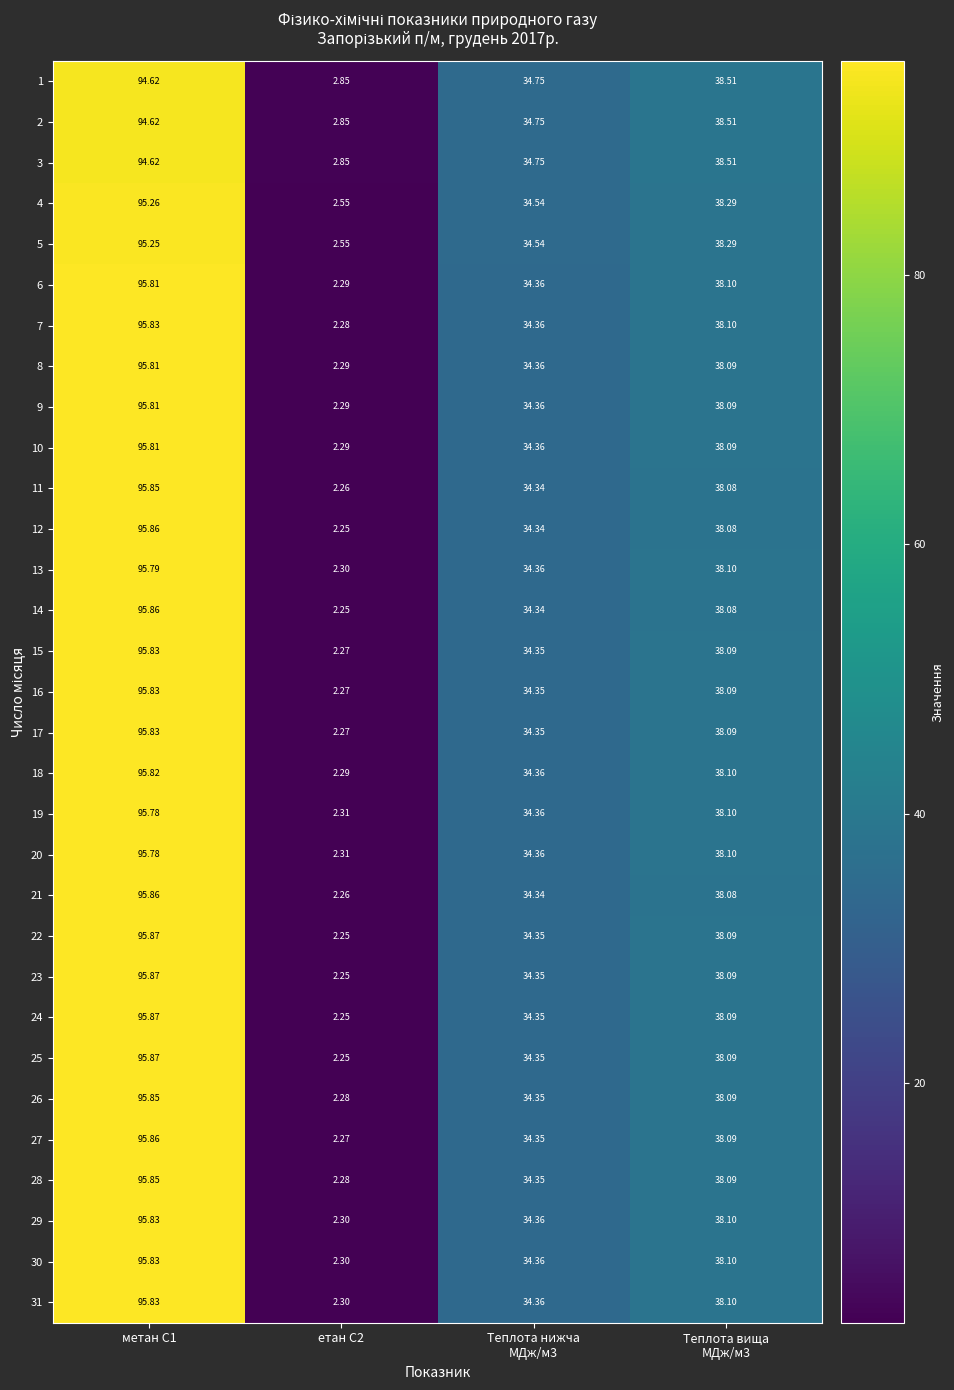

Reading left to right, list all the values displayed in this chart.

1: метан С1=94.6	етан С2=2.9	Теплота нижча
МДж/м3=34.8	Теплота вища
МДж/м3=38.5
2: метан С1=94.6	етан С2=2.9	Теплота нижча
МДж/м3=34.8	Теплота вища
МДж/м3=38.5
3: метан С1=94.6	етан С2=2.9	Теплота нижча
МДж/м3=34.8	Теплота вища
МДж/м3=38.5
4: метан С1=95.3	етан С2=2.5	Теплота нижча
МДж/м3=34.5	Теплота вища
МДж/м3=38.3
5: метан С1=95.2	етан С2=2.5	Теплота нижча
МДж/м3=34.5	Теплота вища
МДж/м3=38.3
6: метан С1=95.8	етан С2=2.3	Теплота нижча
МДж/м3=34.4	Теплота вища
МДж/м3=38.1
7: метан С1=95.8	етан С2=2.3	Теплота нижча
МДж/м3=34.4	Теплота вища
МДж/м3=38.1
8: метан С1=95.8	етан С2=2.3	Теплота нижча
МДж/м3=34.4	Теплота вища
МДж/м3=38.1
9: метан С1=95.8	етан С2=2.3	Теплота нижча
МДж/м3=34.4	Теплота вища
МДж/м3=38.1
10: метан С1=95.8	етан С2=2.3	Теплота нижча
МДж/м3=34.4	Теплота вища
МДж/м3=38.1
11: метан С1=95.8	етан С2=2.3	Теплота нижча
МДж/м3=34.3	Теплота вища
МДж/м3=38.1
12: метан С1=95.9	етан С2=2.2	Теплота нижча
МДж/м3=34.3	Теплота вища
МДж/м3=38.1
13: метан С1=95.8	етан С2=2.3	Теплота нижча
МДж/м3=34.4	Теплота вища
МДж/м3=38.1
14: метан С1=95.9	етан С2=2.2	Теплота нижча
МДж/м3=34.3	Теплота вища
МДж/м3=38.1
15: метан С1=95.8	етан С2=2.3	Теплота нижча
МДж/м3=34.4	Теплота вища
МДж/м3=38.1
16: метан С1=95.8	етан С2=2.3	Теплота нижча
МДж/м3=34.4	Теплота вища
МДж/м3=38.1
17: метан С1=95.8	етан С2=2.3	Теплота нижча
МДж/м3=34.4	Теплота вища
МДж/м3=38.1
18: метан С1=95.8	етан С2=2.3	Теплота нижча
МДж/м3=34.4	Теплота вища
МДж/м3=38.1
19: метан С1=95.8	етан С2=2.3	Теплота нижча
МДж/м3=34.4	Теплота вища
МДж/м3=38.1
20: метан С1=95.8	етан С2=2.3	Теплота нижча
МДж/м3=34.4	Теплота вища
МДж/м3=38.1
21: метан С1=95.9	етан С2=2.3	Теплота нижча
МДж/м3=34.3	Теплота вища
МДж/м3=38.1
22: метан С1=95.9	етан С2=2.2	Теплота нижча
МДж/м3=34.4	Теплота вища
МДж/м3=38.1
23: метан С1=95.9	етан С2=2.2	Теплота нижча
МДж/м3=34.4	Теплота вища
МДж/м3=38.1
24: метан С1=95.9	етан С2=2.2	Теплота нижча
МДж/м3=34.4	Теплота вища
МДж/м3=38.1
25: метан С1=95.9	етан С2=2.2	Теплота нижча
МДж/м3=34.4	Теплота вища
МДж/м3=38.1
26: метан С1=95.8	етан С2=2.3	Теплота нижча
МДж/м3=34.4	Теплота вища
МДж/м3=38.1
27: метан С1=95.9	етан С2=2.3	Теплота нижча
МДж/м3=34.4	Теплота вища
МДж/м3=38.1
28: метан С1=95.8	етан С2=2.3	Теплота нижча
МДж/м3=34.4	Теплота вища
МДж/м3=38.1
29: метан С1=95.8	етан С2=2.3	Теплота нижча
МДж/м3=34.4	Теплота вища
МДж/м3=38.1
30: метан С1=95.8	етан С2=2.3	Теплота нижча
МДж/м3=34.4	Теплота вища
МДж/м3=38.1
31: метан С1=95.8	етан С2=2.3	Теплота нижча
МДж/м3=34.4	Теплота вища
МДж/м3=38.1